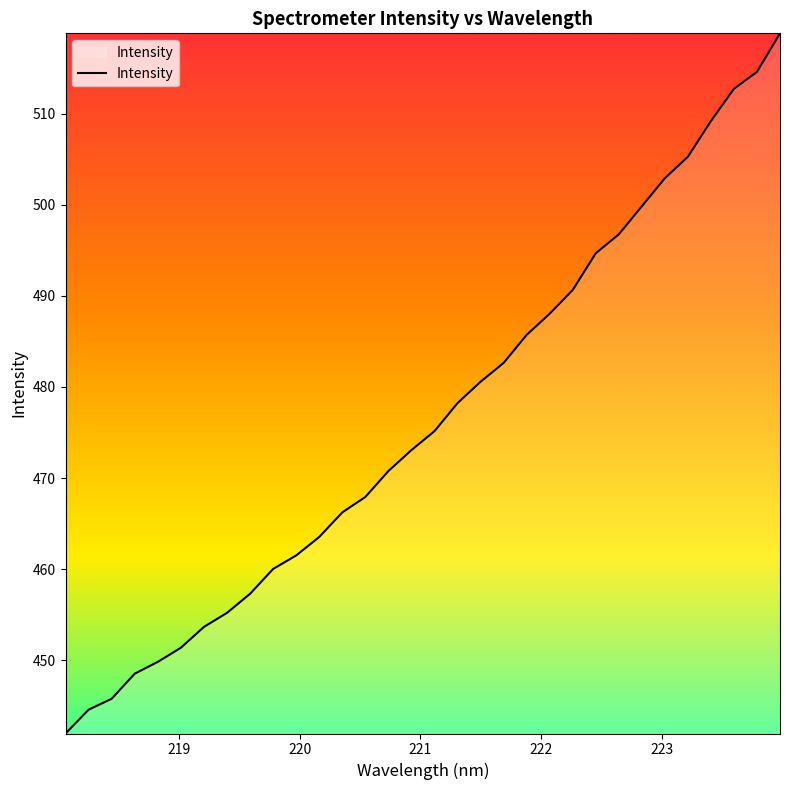

What is the smallest value displayed?

441.9